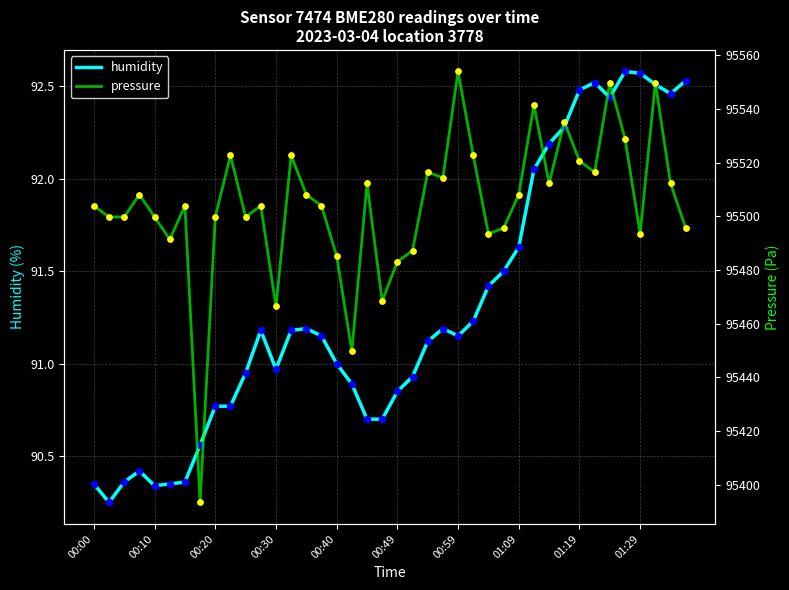

Which series has the largest Y range (max minus min)?

pressure